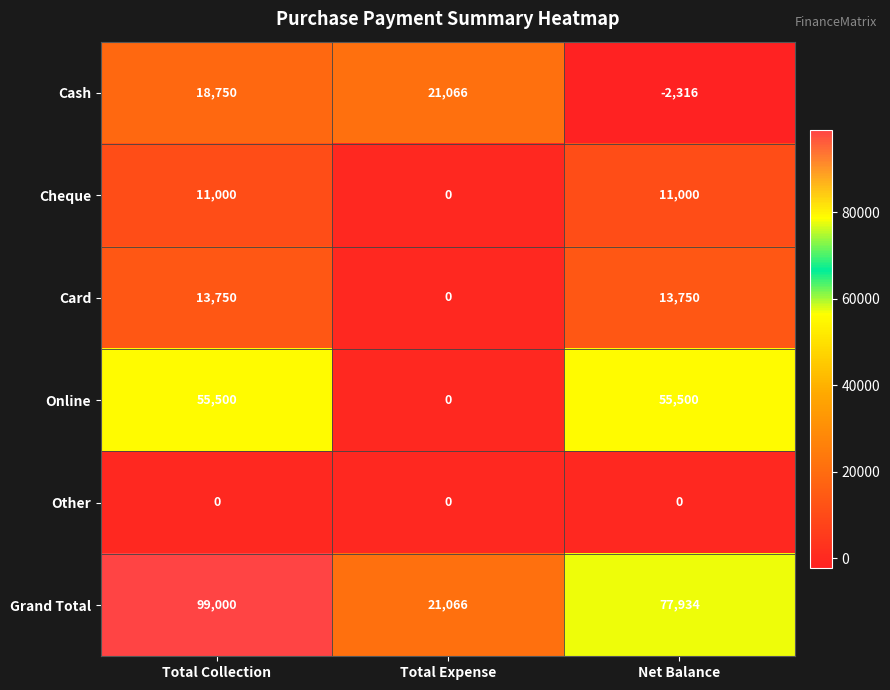

Reading left to right, what are all the values shown in this chart?

Cash: Total Collection=18750	Total Expense=21066	Net Balance=-2316
Cheque: Total Collection=11000	Total Expense=0	Net Balance=11000
Card: Total Collection=13750	Total Expense=0	Net Balance=13750
Online: Total Collection=55500	Total Expense=0	Net Balance=55500
Other: Total Collection=0	Total Expense=0	Net Balance=0
Grand Total: Total Collection=99000	Total Expense=21066	Net Balance=77934